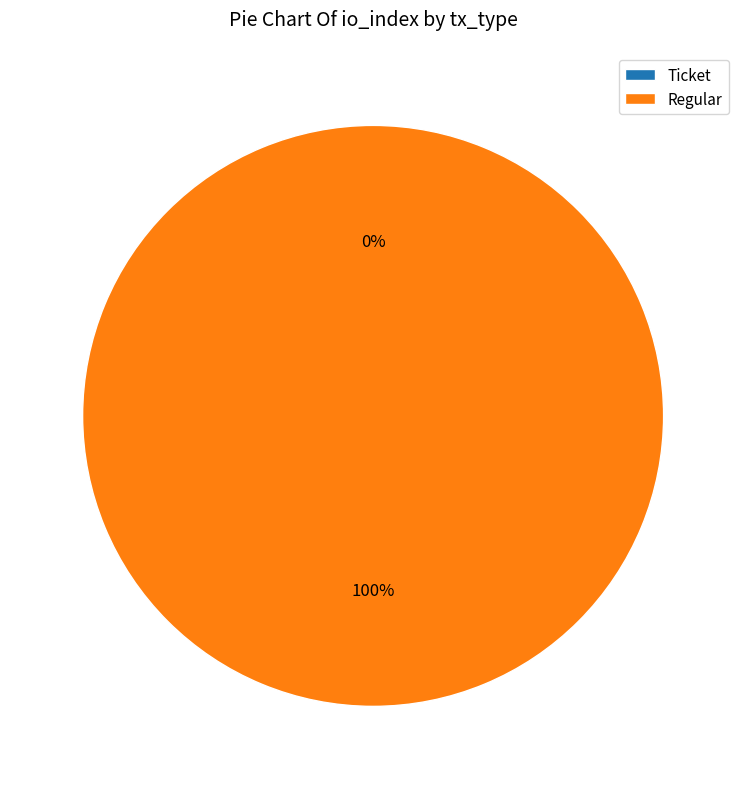

Which category has the smallest portion of the pie?

Ticket (io_index=0)